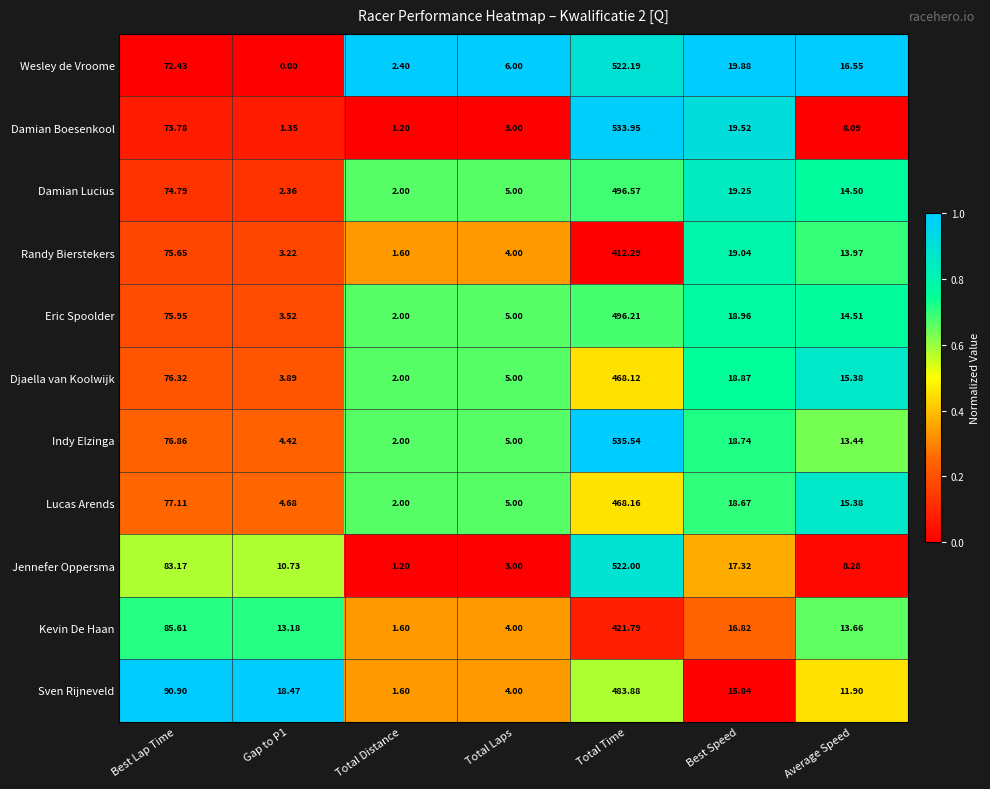

How many series are shown in this chart?

11